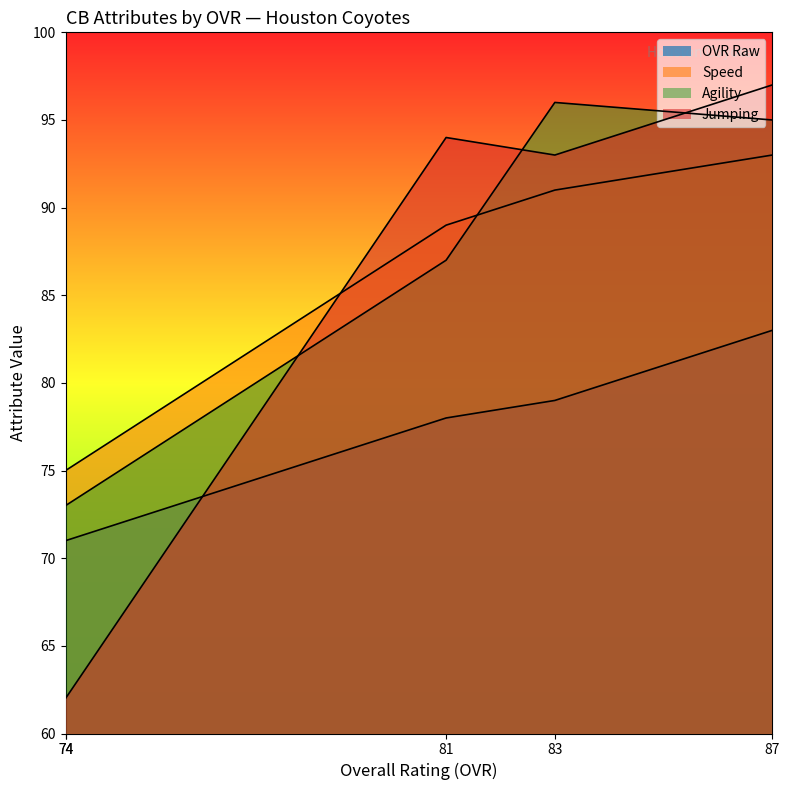

What is the difference between the ovr_raw values at 83 and 81?

1